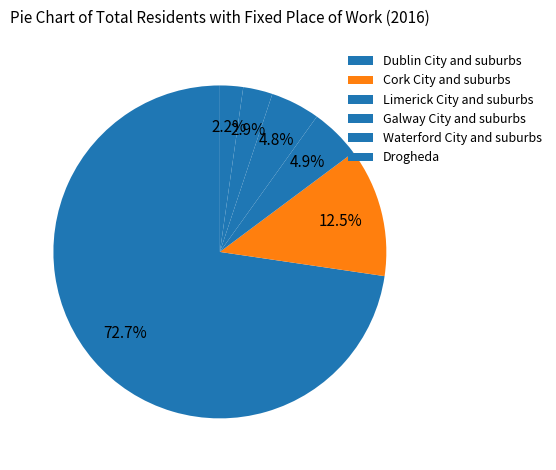

What percentage is NOT represented by Limerick City and suburbs?

95.1%